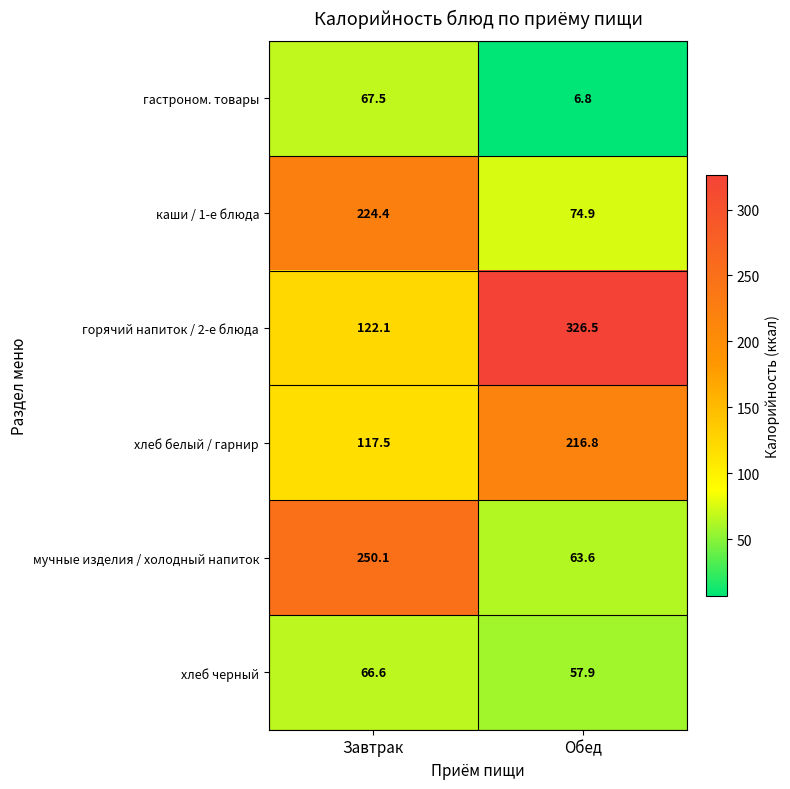

How many categories are shown in the chart?

2